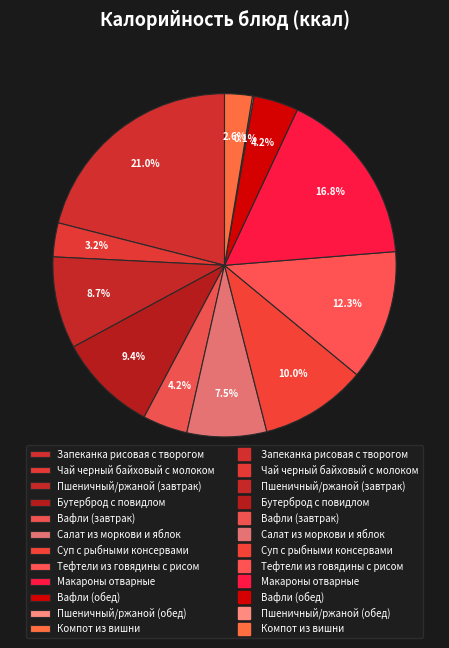

How many slices are in this pie chart?

12